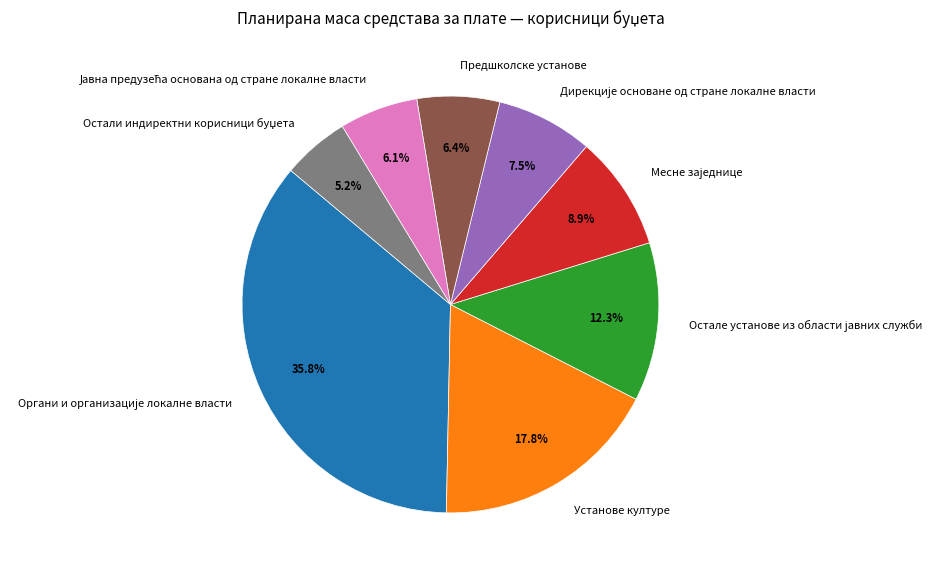

How much of the chart is everything except Установе културе?

82.2%